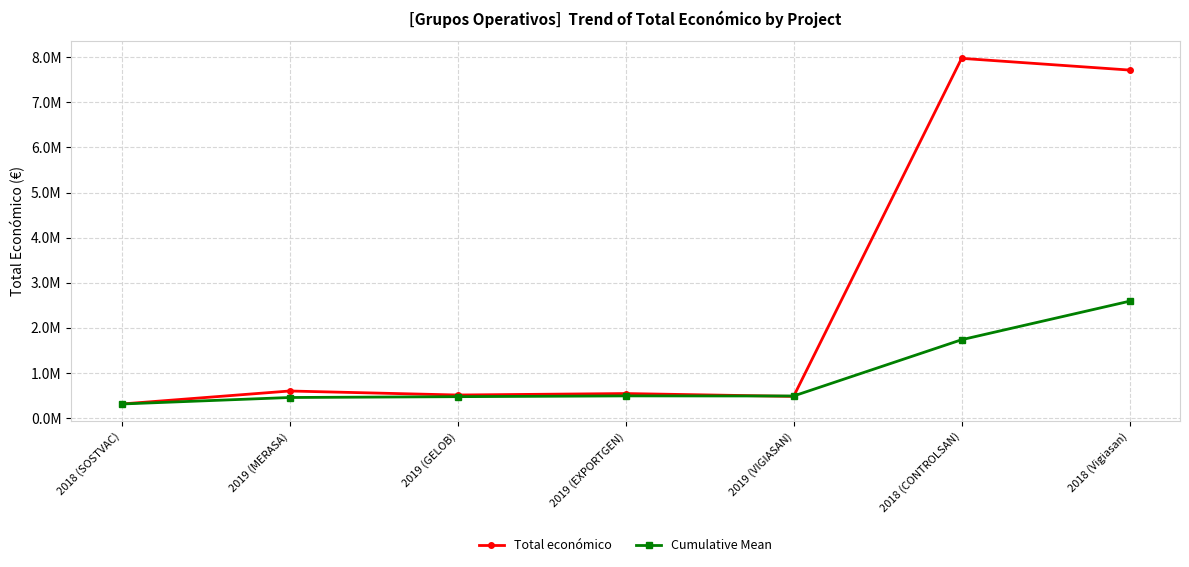

Rank the categories by Total económico value from lowest to highest.

2018 (SOSTVAC), 2019 (VIGIASAN), 2019 (GELOB), 2019 (EXPORTGEN), 2019 (MERASA), 2018 (Vigiasan), 2018 (CONTROLSAN)